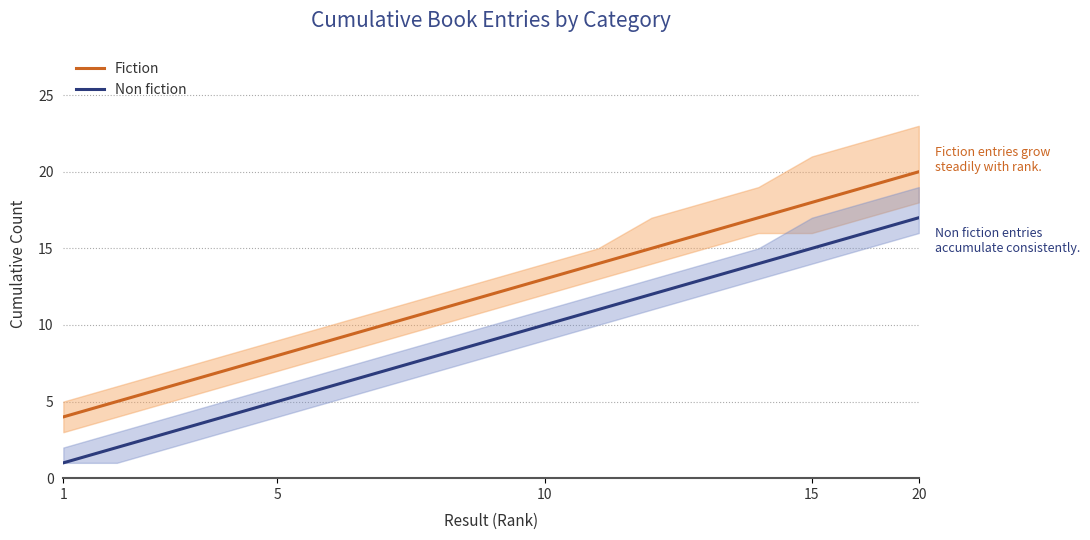

What is the difference between the highest and lowest values at 1?

3